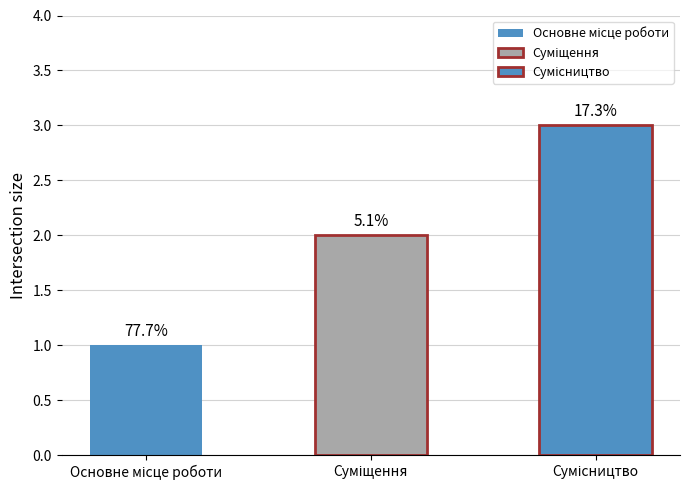

List the labels in order of value, smallest first.

Основне місце роботи, Суміщення, Сумісництво